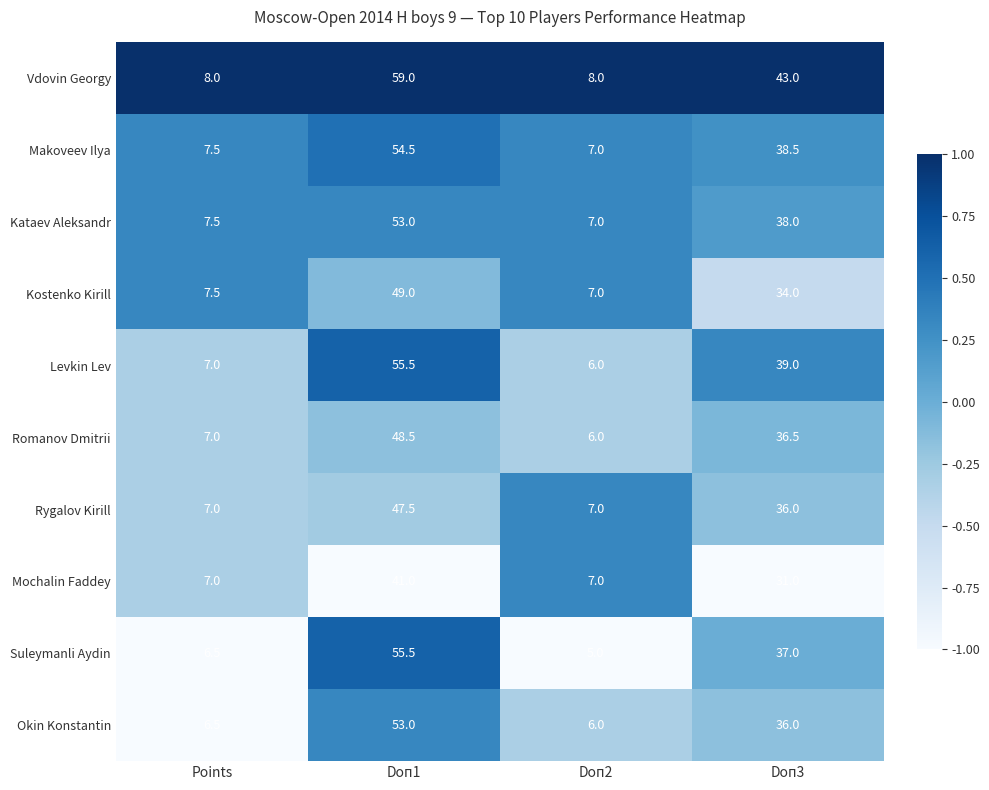

Which label corresponds to the largest value in the chart?

Doп1